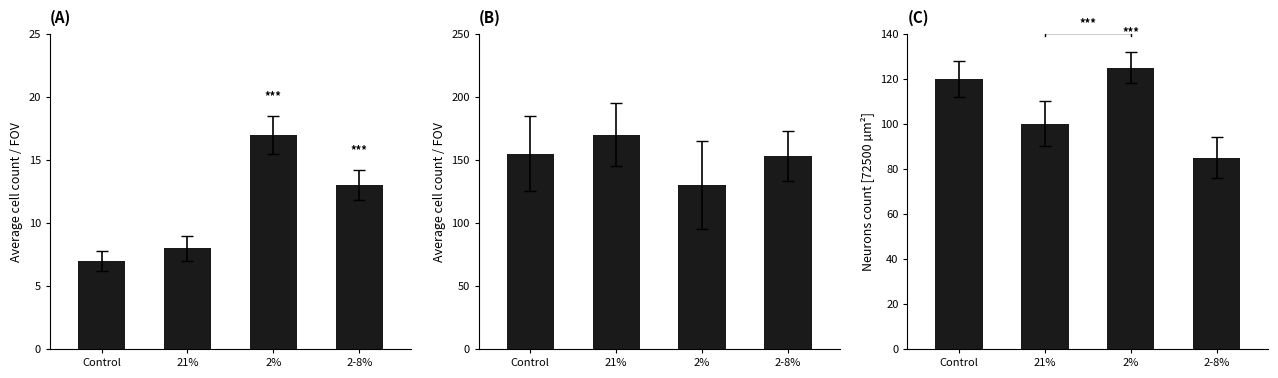

What is the ratio of the value at 21% to the value at Control?

0.8